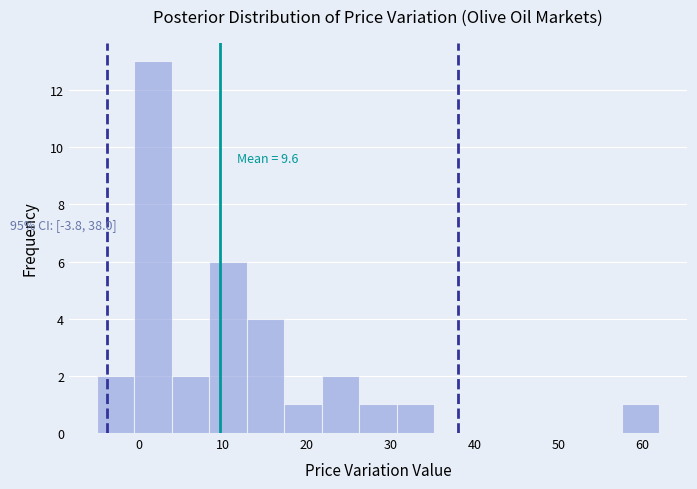

Which range on the x-axis has the tallest bar?

-1 to 4